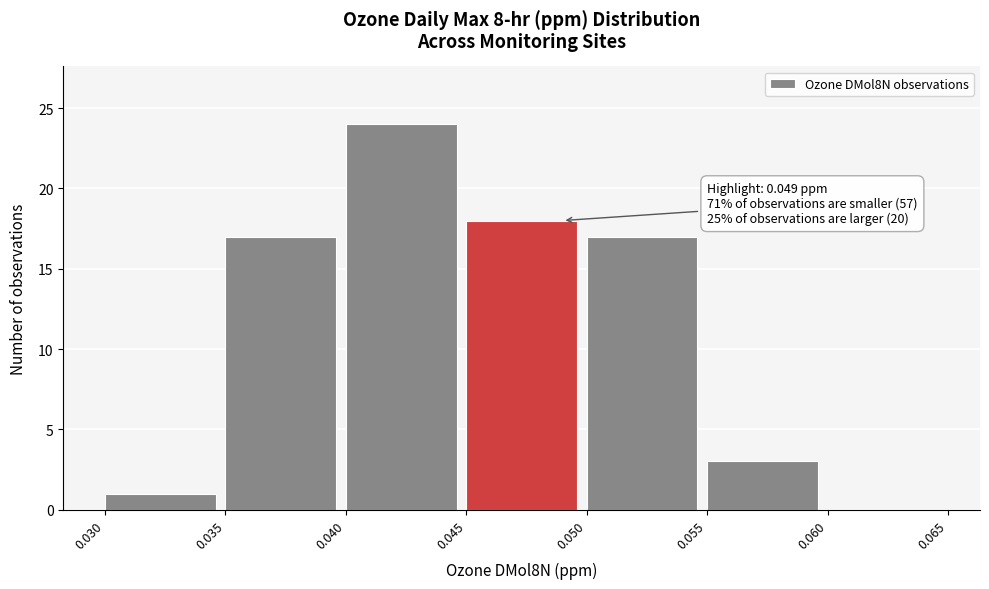

Which range on the x-axis has the tallest bar?

0.040 to 0.045